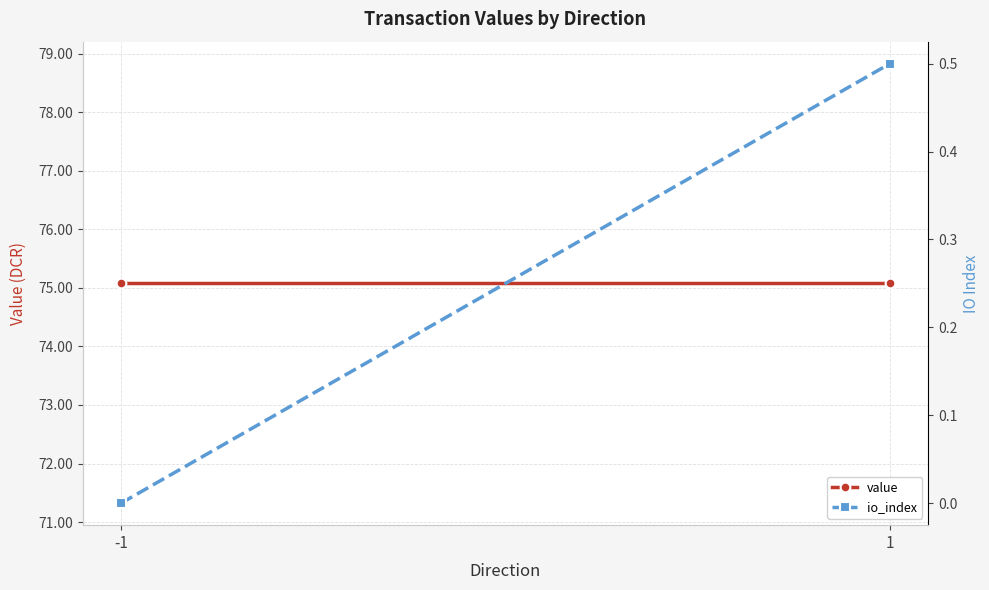

What is the maximum value for io_index?

0.5